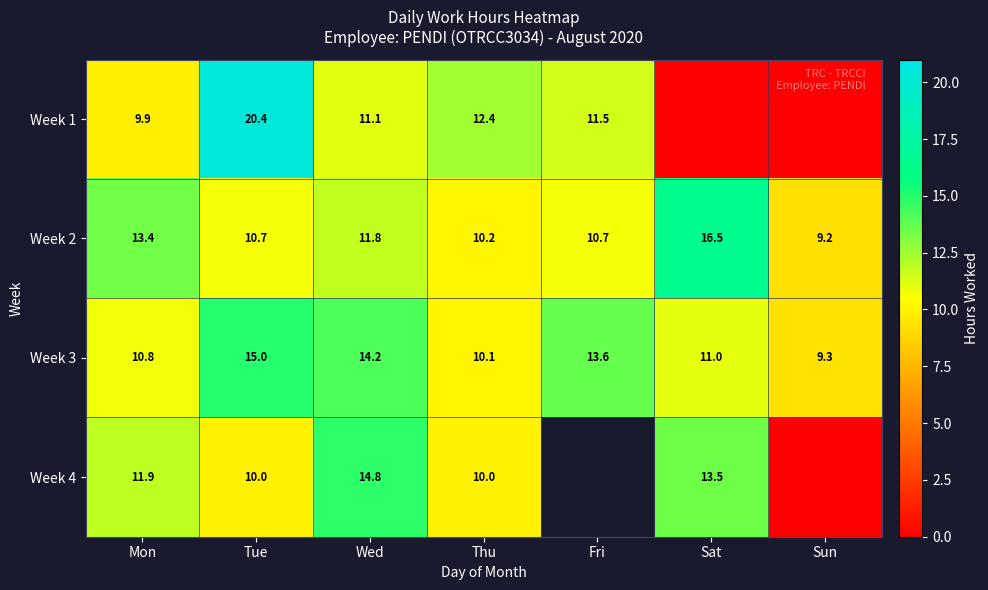

The Week 1 series shows 11.1 at Wed. True or false?

True